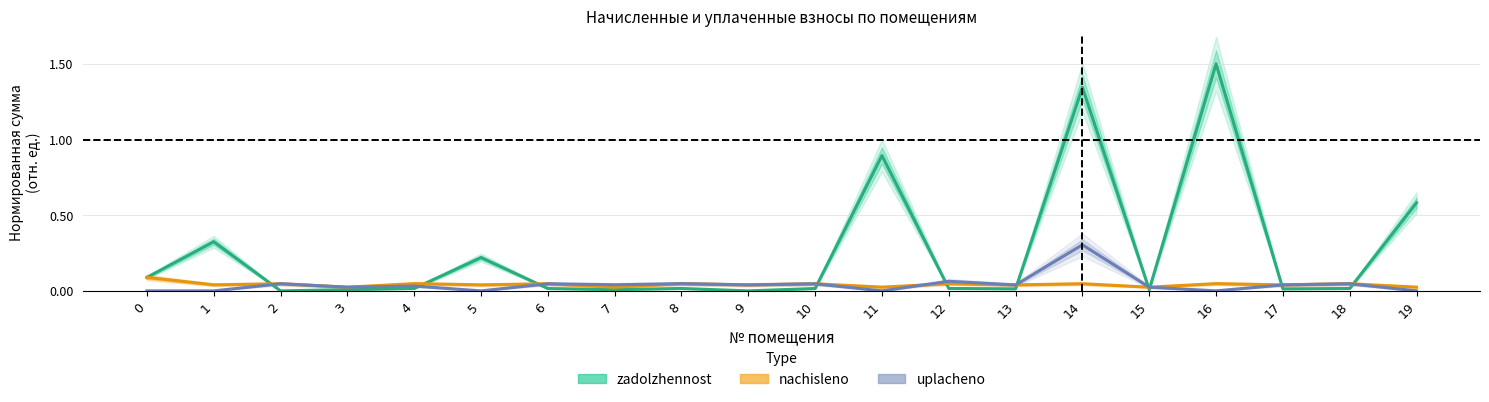

Read the zadolzhennost value at 16.

1.5